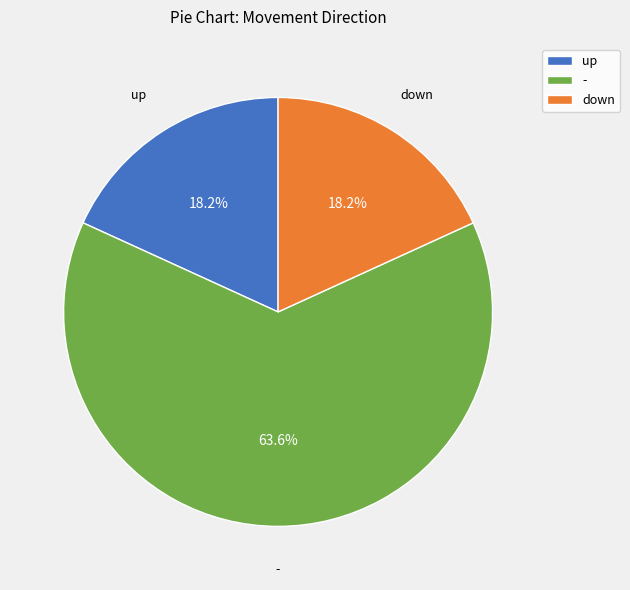

Approximately how many times larger is the value at - compared to up?

3.5